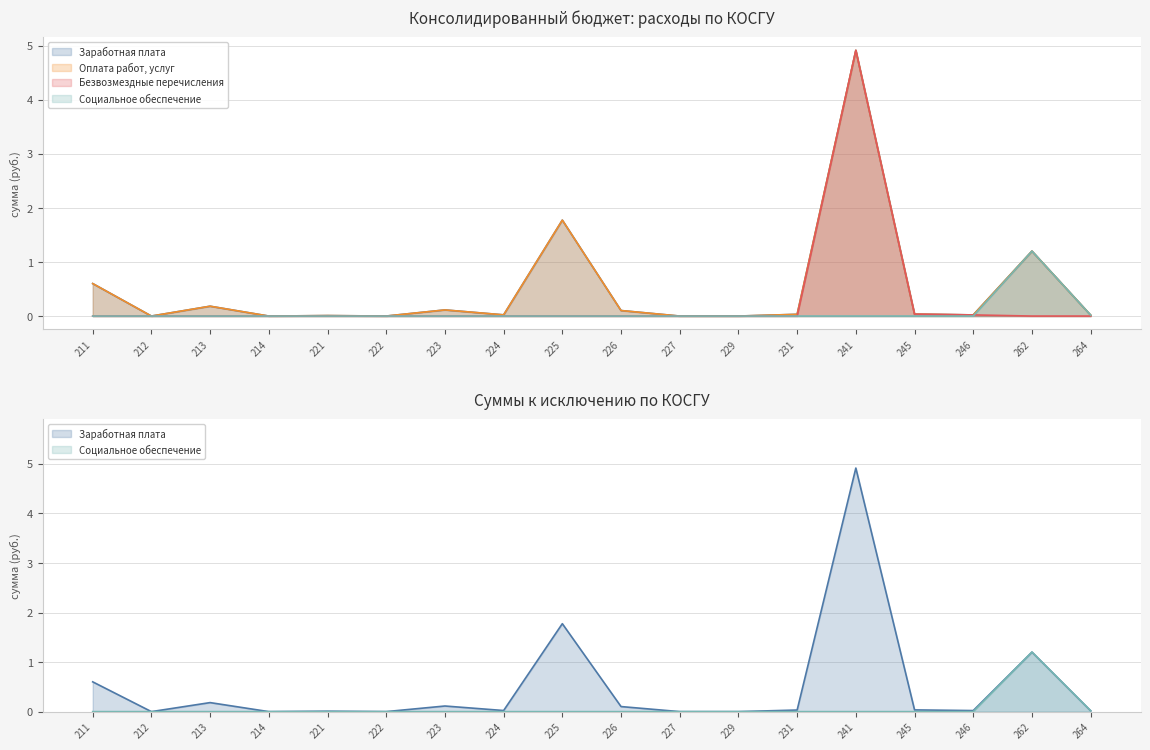

List the labels in order of Безвозмездные перечисления value, largest first.

241, 245, 246, 211, 212, 213, 214, 221, 222, 223, 224, 225, 226, 227, 229, 231, 262, 264